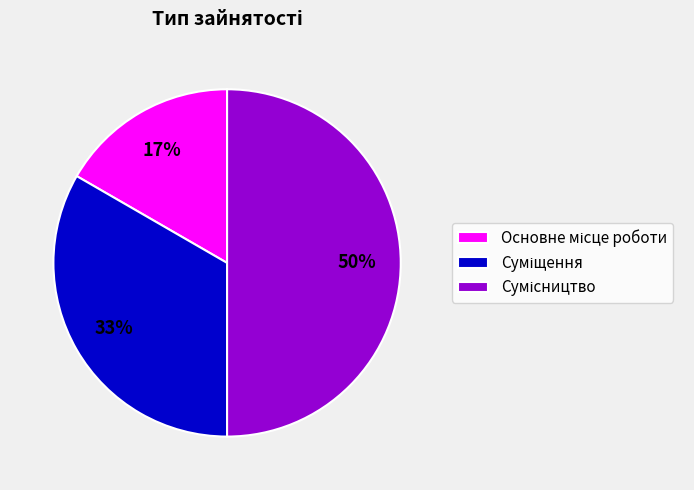

To the nearest percent, what is the average slice percentage?

33%